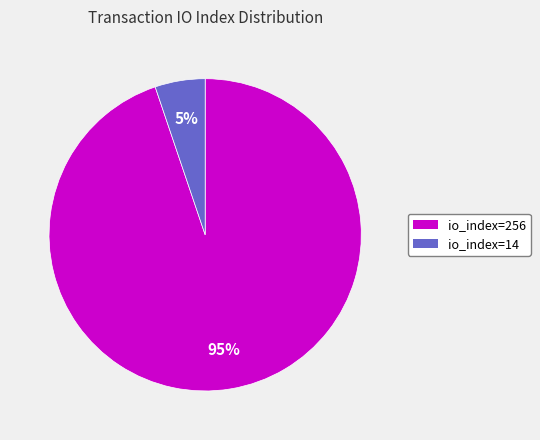

To the nearest percent, what portion does io_index=14 represent?

5%